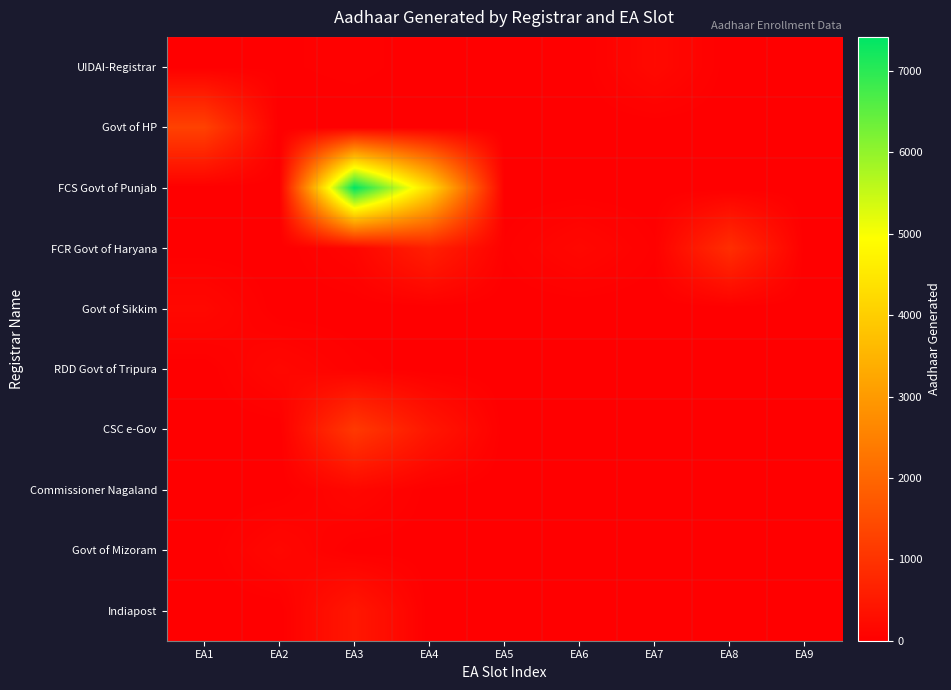

Reading right to left, what are all the values shown in this chart?

UIDAI-Registrar: EA9=4	EA8=3	EA7=191	EA6=3	EA5=17	EA4=11	EA3=41	EA2=23	EA1=3
Govt of HP: EA9=0	EA8=0	EA7=0	EA6=0	EA5=0	EA4=0	EA3=0	EA2=0	EA1=1273
FCS Govt of Punjab: EA9=0	EA8=0	EA7=0	EA6=0	EA5=0	EA4=4256	EA3=7418	EA2=0	EA1=0
FCR Govt of Haryana: EA9=0	EA8=899	EA7=35	EA6=158	EA5=35	EA4=623	EA3=119	EA2=0	EA1=0
Govt of Sikkim: EA9=0	EA8=0	EA7=0	EA6=0	EA5=0	EA4=0	EA3=0	EA2=0	EA1=170
RDD Govt of Tripura: EA9=0	EA8=0	EA7=0	EA6=0	EA5=0	EA4=2	EA3=48	EA2=159	EA1=0
CSC e-Gov: EA9=0	EA8=0	EA7=0	EA6=0	EA5=0	EA4=444	EA3=1115	EA2=0	EA1=0
Commissioner Nagaland: EA9=0	EA8=0	EA7=0	EA6=0	EA5=0	EA4=13	EA3=151	EA2=0	EA1=0
Govt of Mizoram: EA9=0	EA8=0	EA7=0	EA6=7	EA5=11	EA4=10	EA3=2	EA2=157	EA1=0
Indiapost: EA9=0	EA8=0	EA7=0	EA6=0	EA5=0	EA4=0	EA3=462	EA2=0	EA1=0